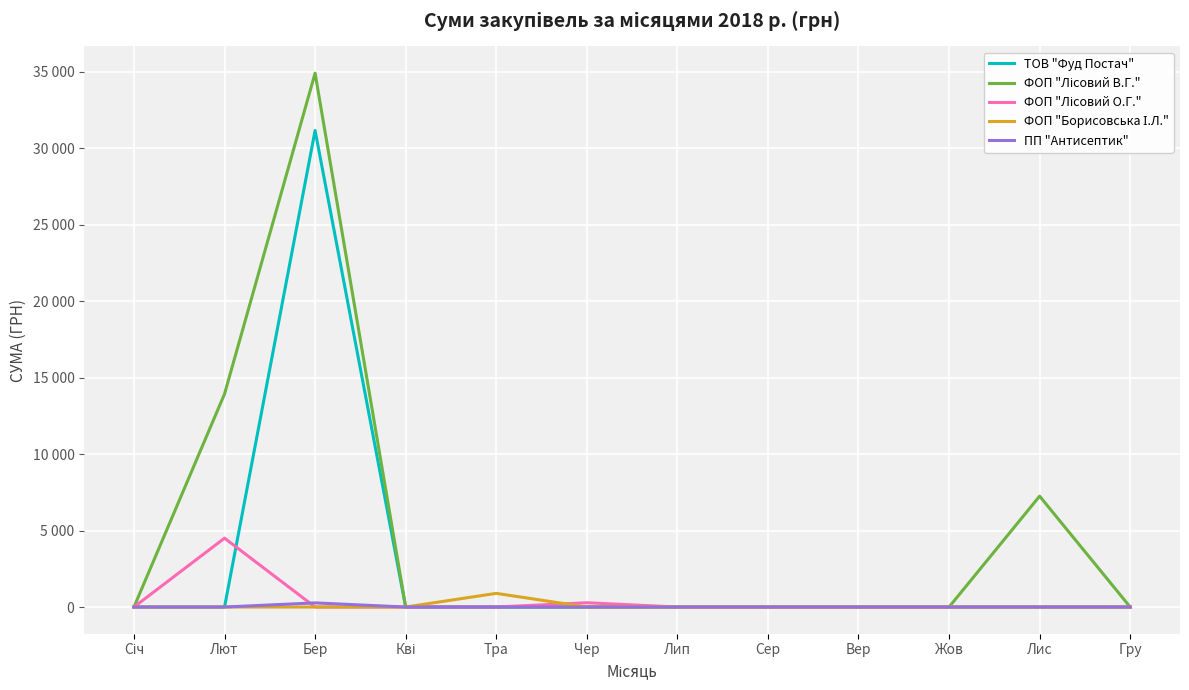

Is this an area chart (filled region under the line)?

No